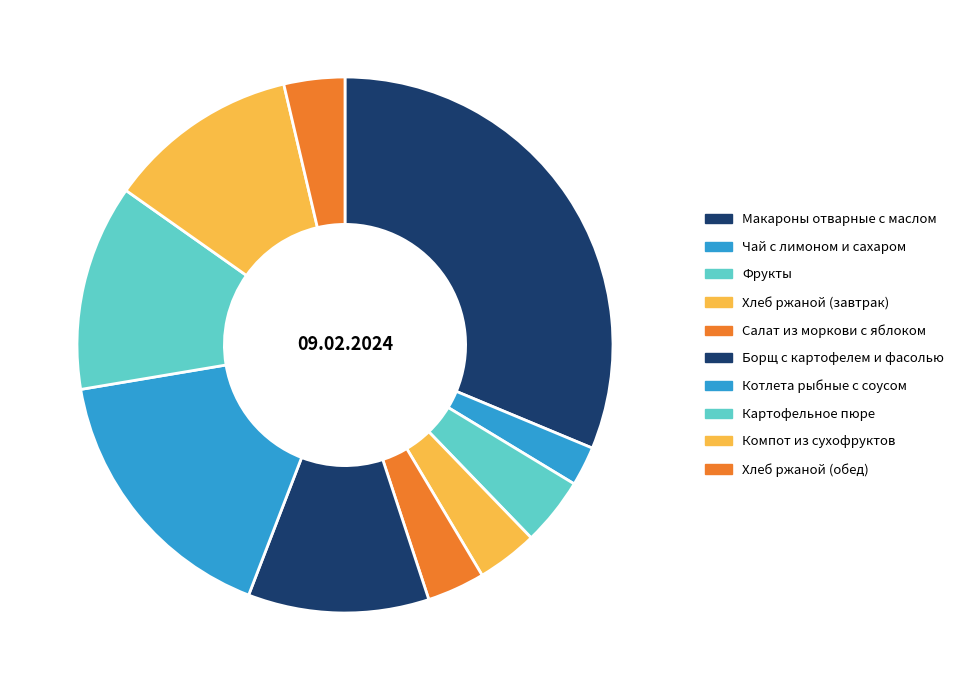

How many segments does this pie chart have?

10